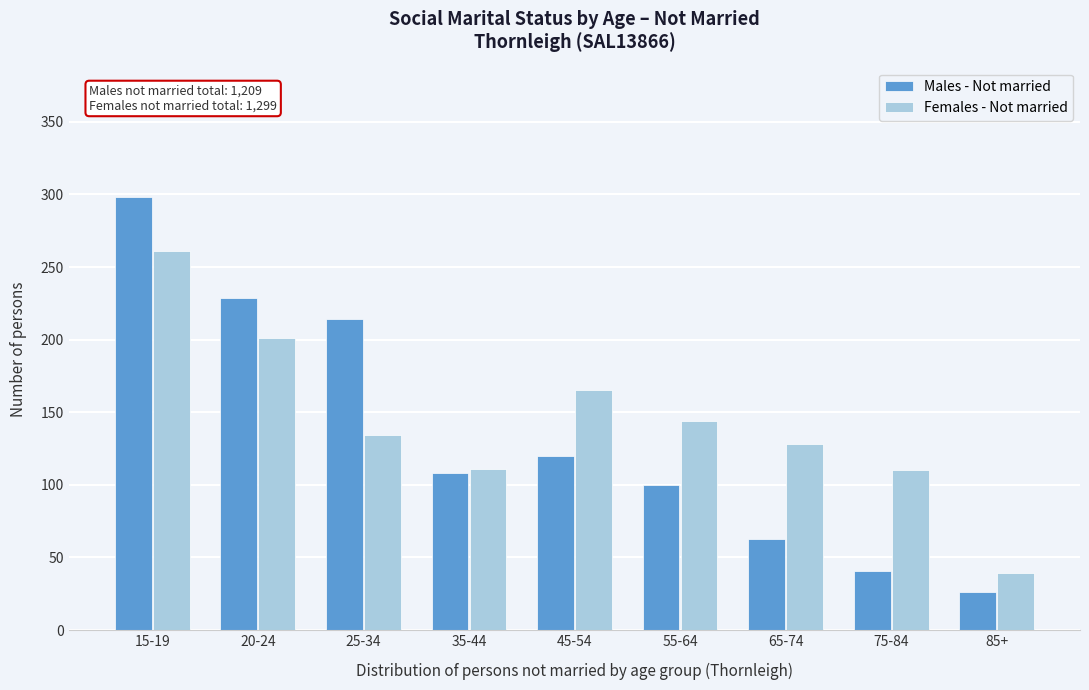

What is the sum of all Males - Not married values?

1199